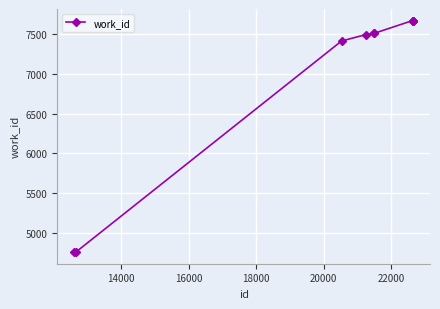

What is the minimum value shown in the chart?

4764